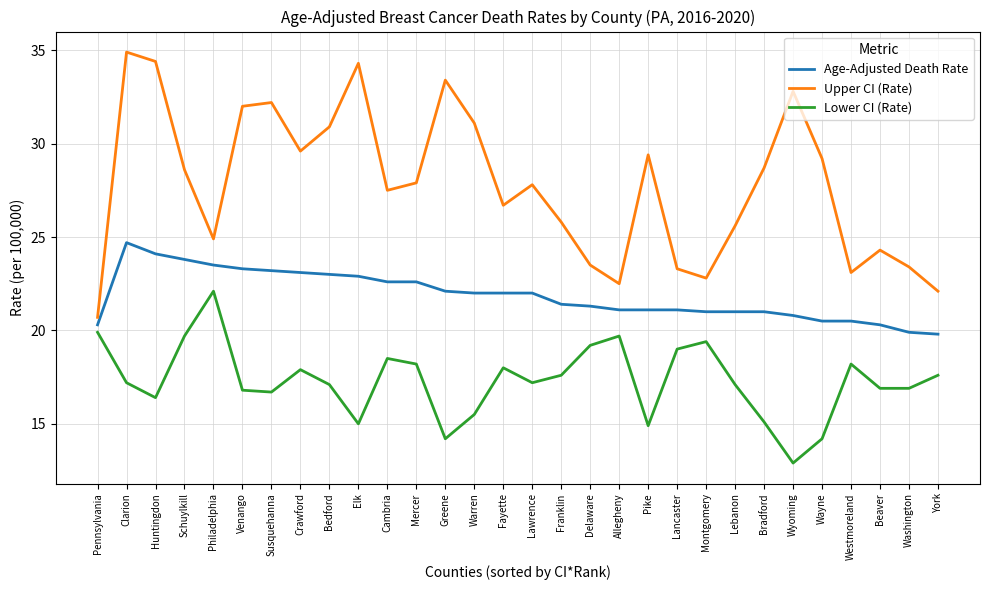

Rank the series at Cambria from lowest to highest value.

Lower CI (Rate), Age-Adjusted Death Rate, Upper CI (Rate)